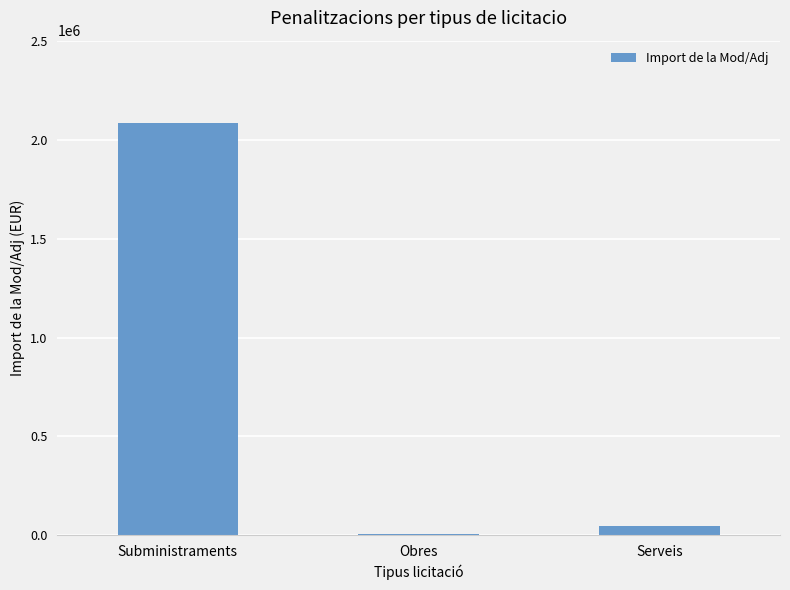

Read the value at Subministraments.

2085253.3